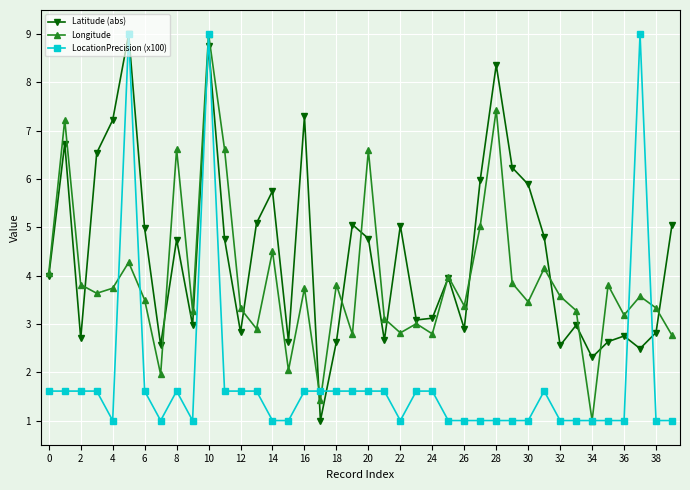

Which series has the largest total across all categories?

Latitude (abs)